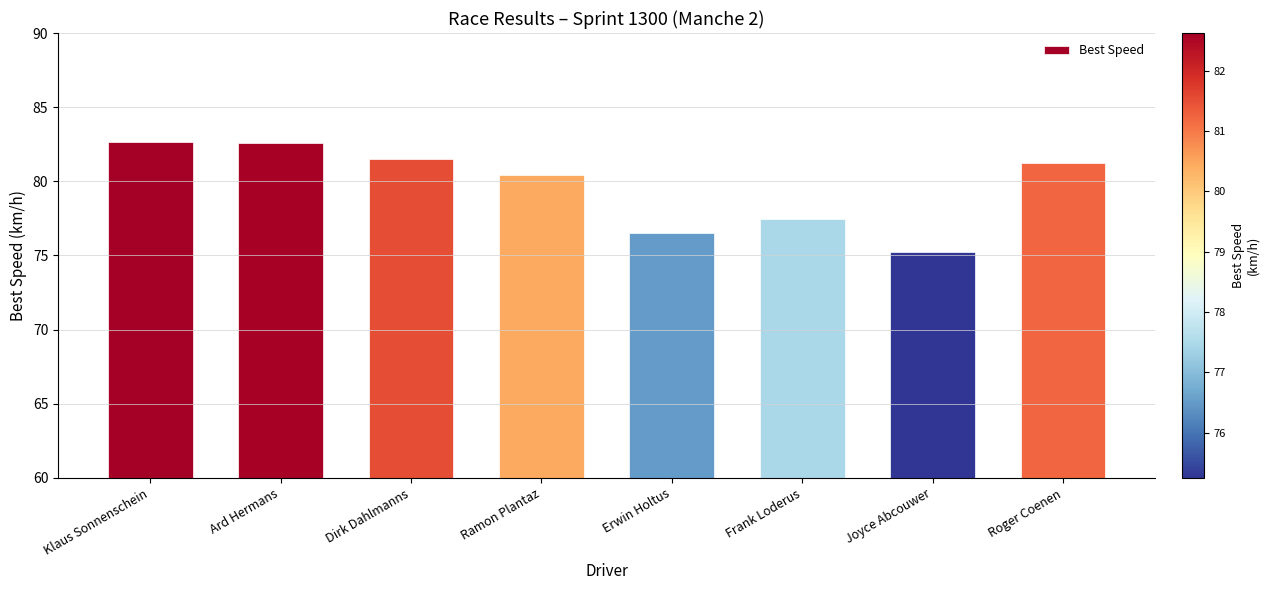

The chart shows a value of 82.6 at Ard Hermans. True or false?

True